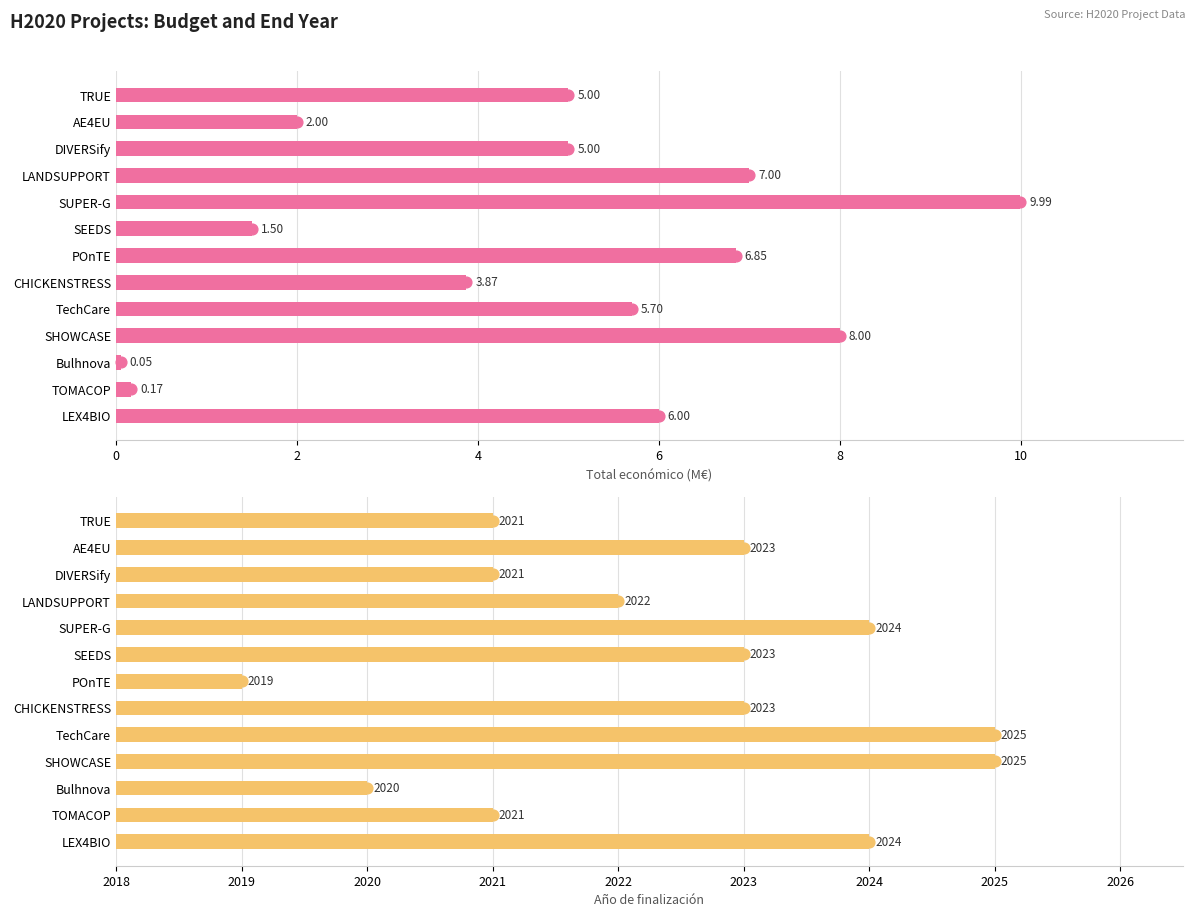

Which series contains the highest Y value?

Año de finalización